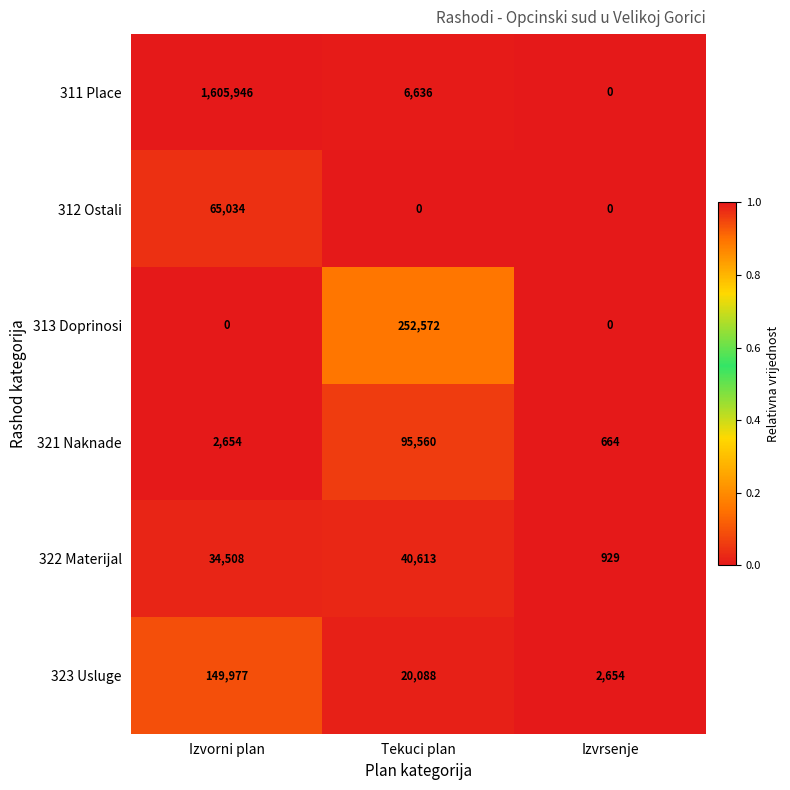

At which label is 321 Naknade closest to 48112?

Izvorni plan